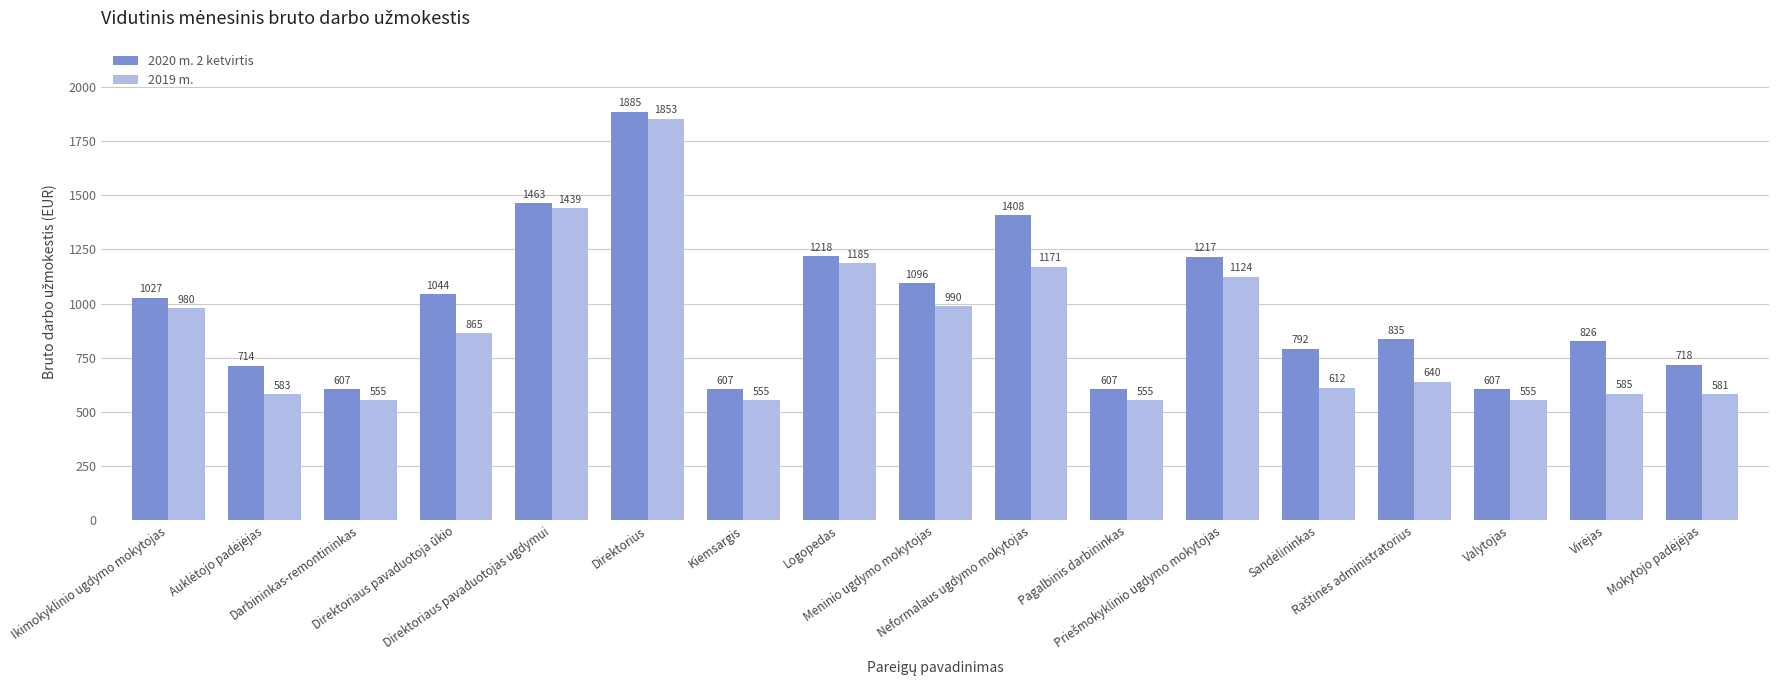

Are the bars horizontal?

No